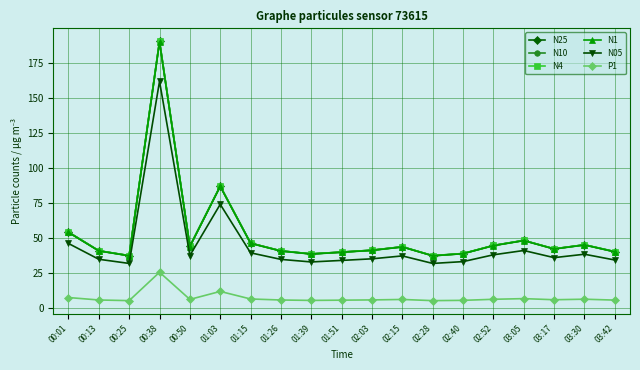

In N1, how many points are higher than both neighbors (excluding endpoints)?

5